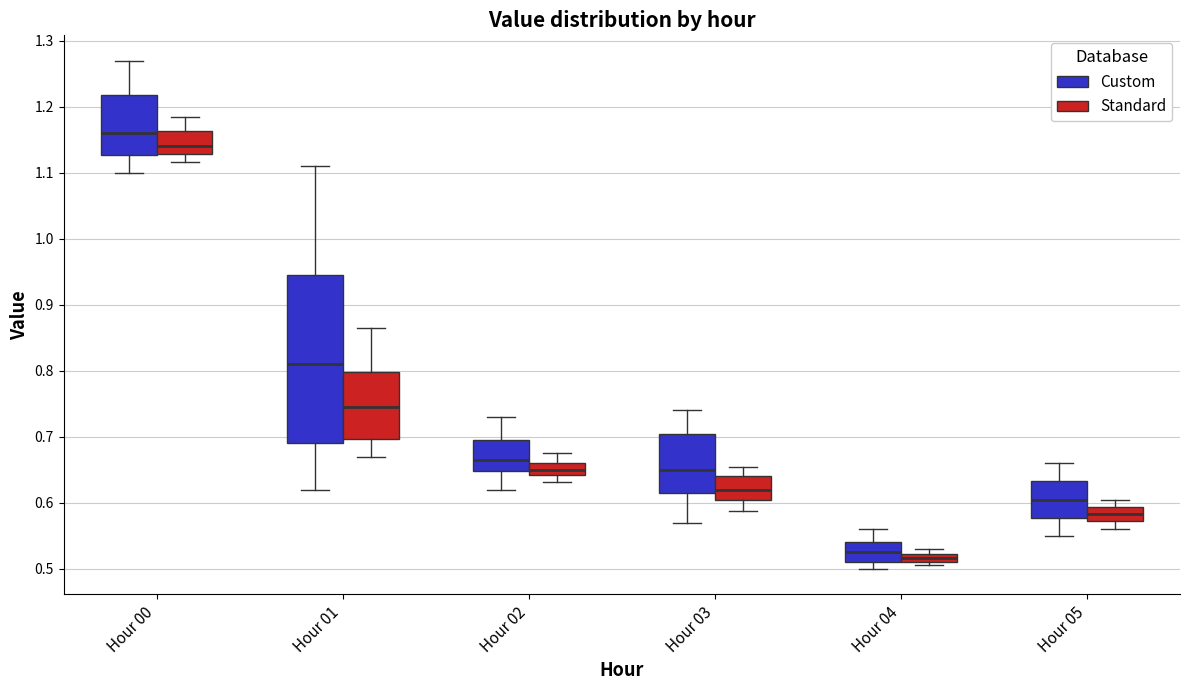

Where does the lower whisker of the box for Hour 02 (Standard) end on the y-axis? The values are not printed on the chart, so give them approximately, as read against the axis.

0.63